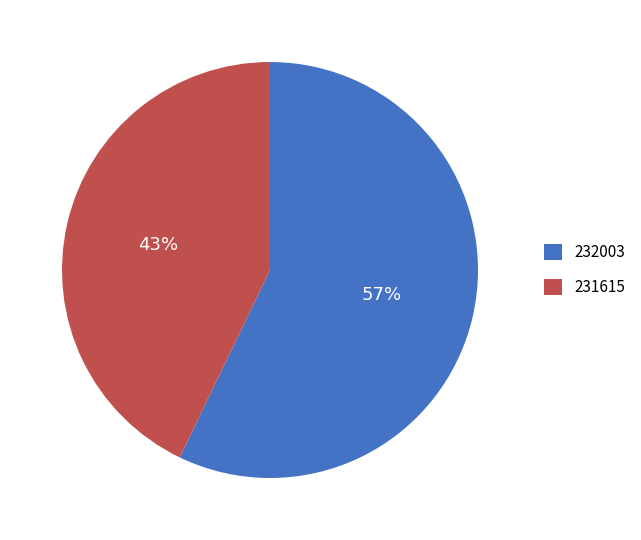

Which slice is the smallest?

231615